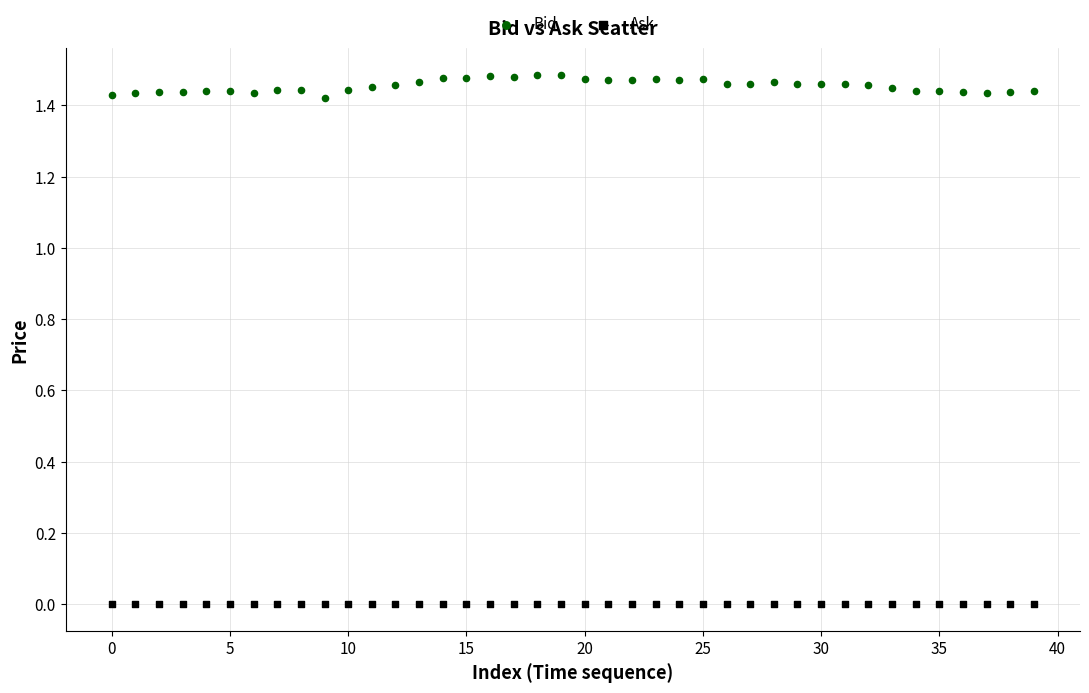

Which series reaches the minimum Y coordinate?

Ask